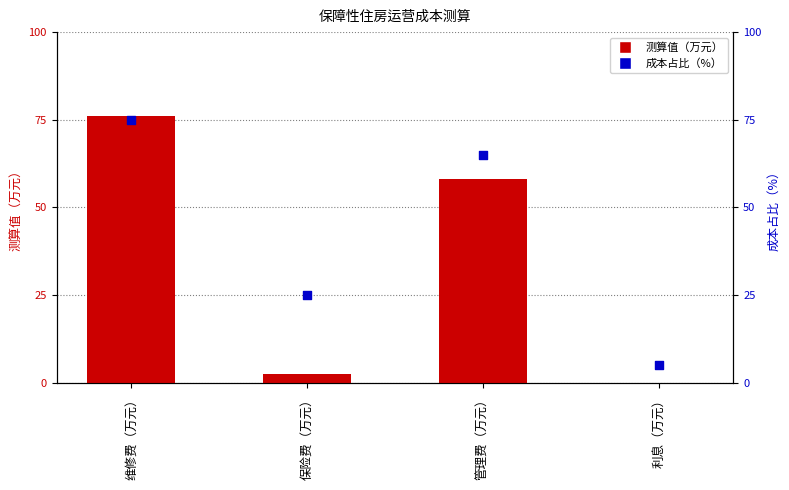

Which series has the largest Y range (max minus min)?

测算值（万元）